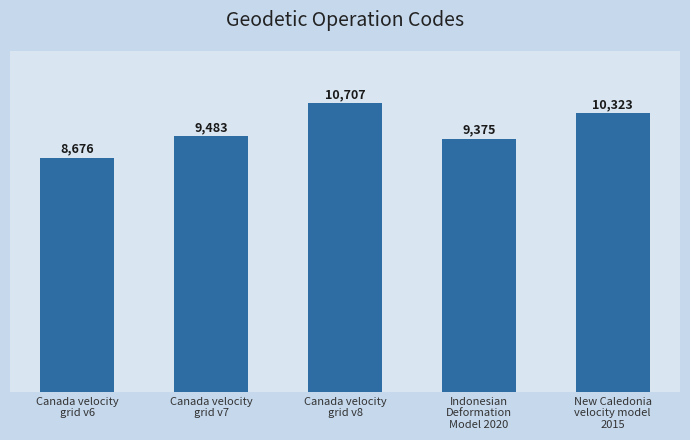

Which label corresponds to the largest value in the chart?

Canada velocity
grid v8